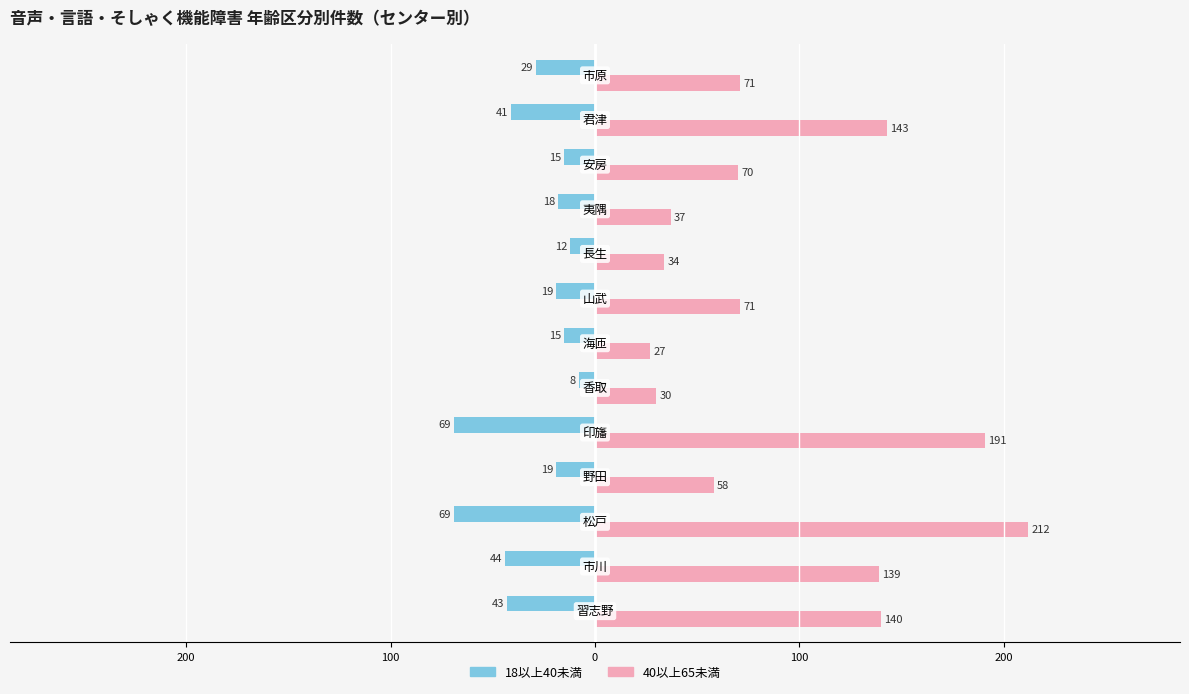

What are all the series names shown in the legend?

18以上40未満, 40以上65未満